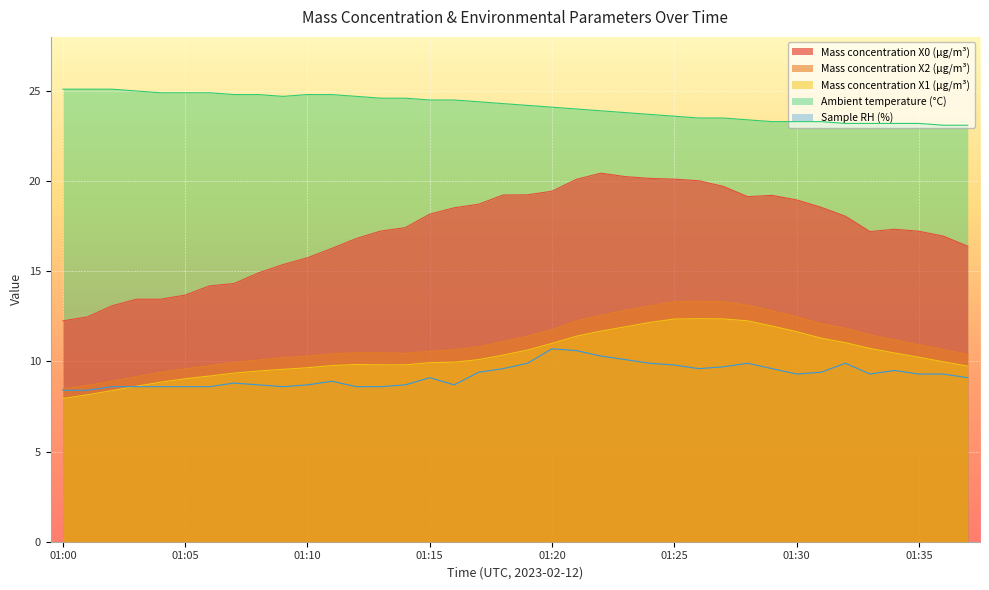

In Mass concentration X0 (μg/m³), how many points are lower than both neighbors (excluding endpoints)?

2